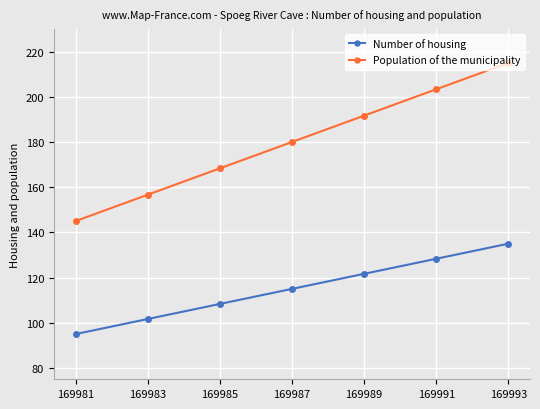

Reading right to left, list all the values displayed in this chart.

Number of housing: 169993=135.0	169991=128.3	169989=121.7	169987=115.0	169985=108.3	169983=101.7	169981=95.0
Population of the municipality: 169993=215.0	169991=203.3	169989=191.7	169987=180.0	169985=168.3	169983=156.7	169981=145.0